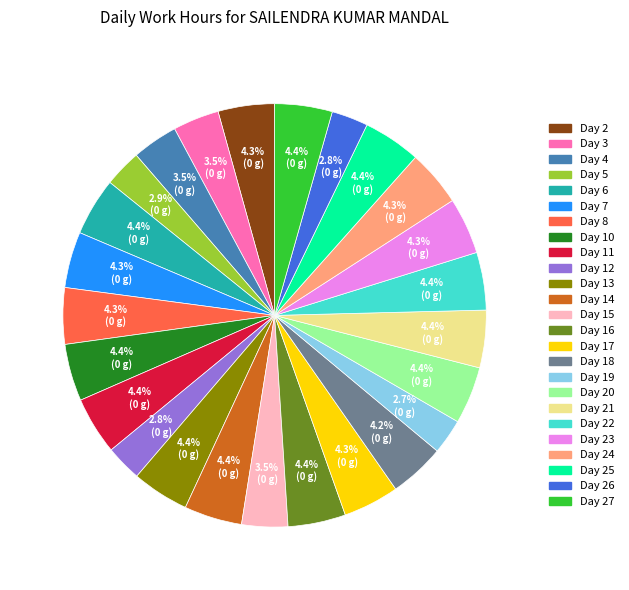

Is there any slice that represents more than half of the pie?

No